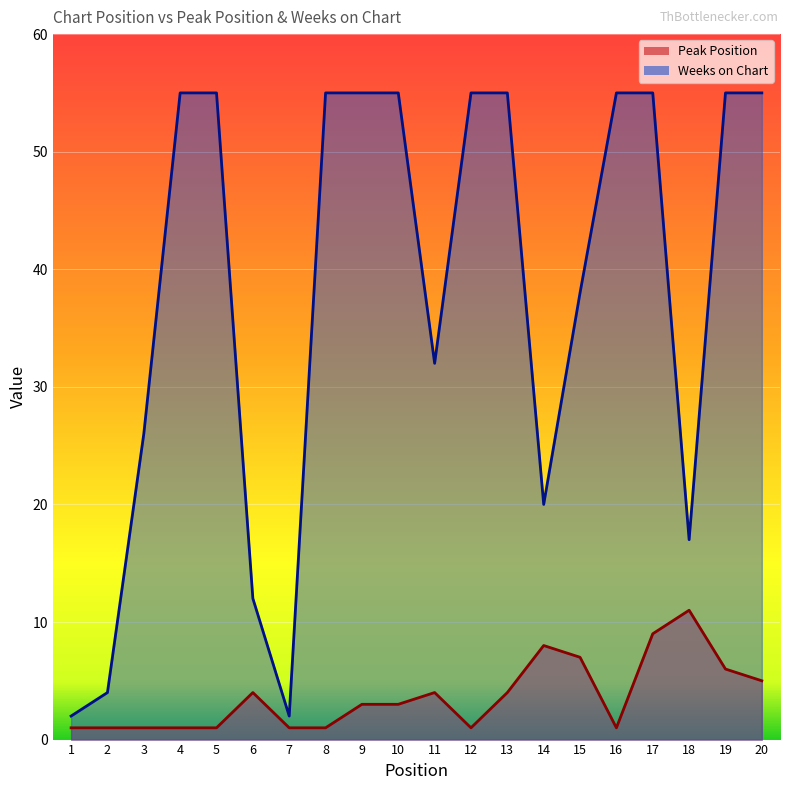

True or false: Weeks on Chart has more than 0 points higher than both neighbors.

False